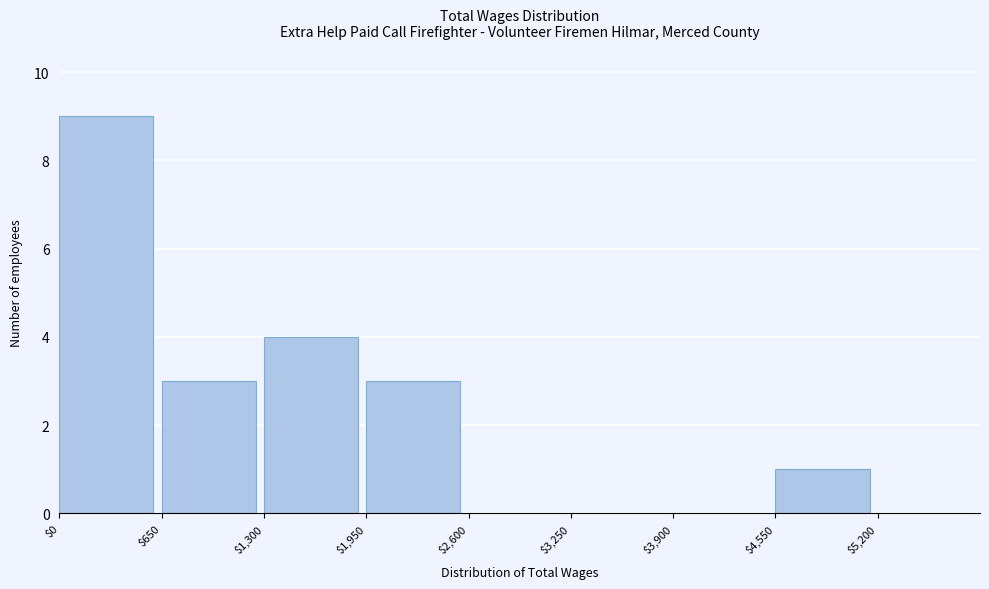

Reading left to right, list every bar in this chart as the range it spans on the x-axis followed by its height. Neither the bar edges nor the heights are printed on the chart, so give them approximately, as read against the axes.

0 to 650: 9
650 to 1300: 3
1300 to 1950: 4
1950 to 2600: 3
2600 to 3250: 0
3250 to 3900: 0
3900 to 4550: 0
4550 to 5200: 1
5200 to 5850: 0